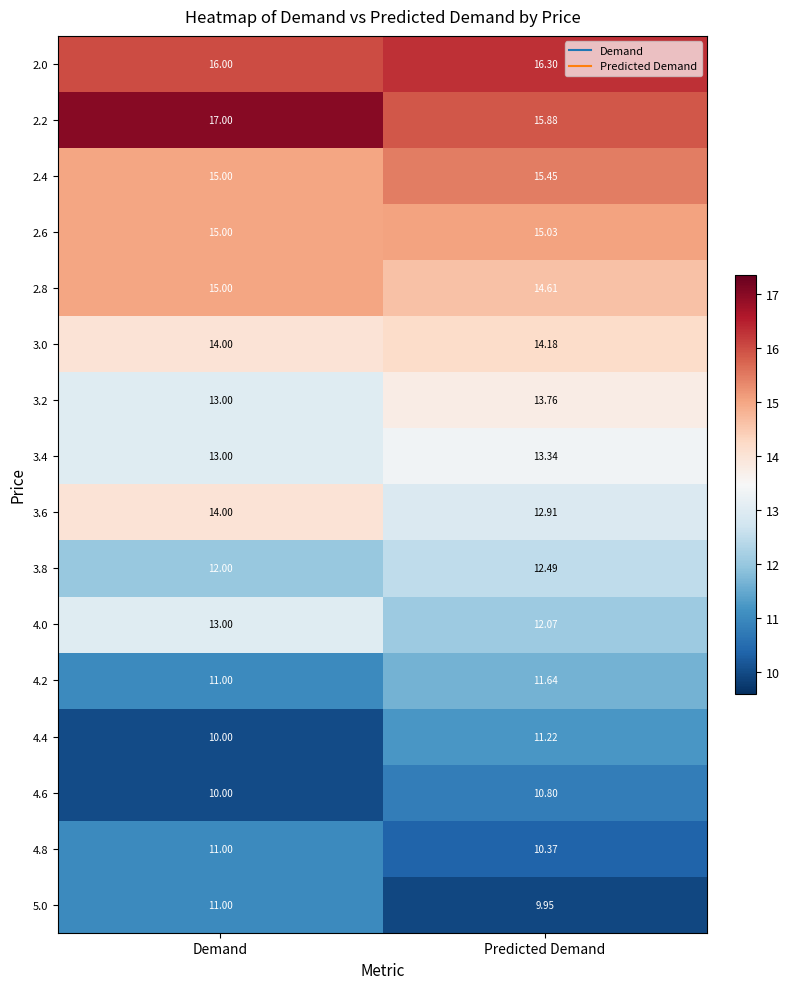

At which category does the chart reach its peak across all series?

Demand